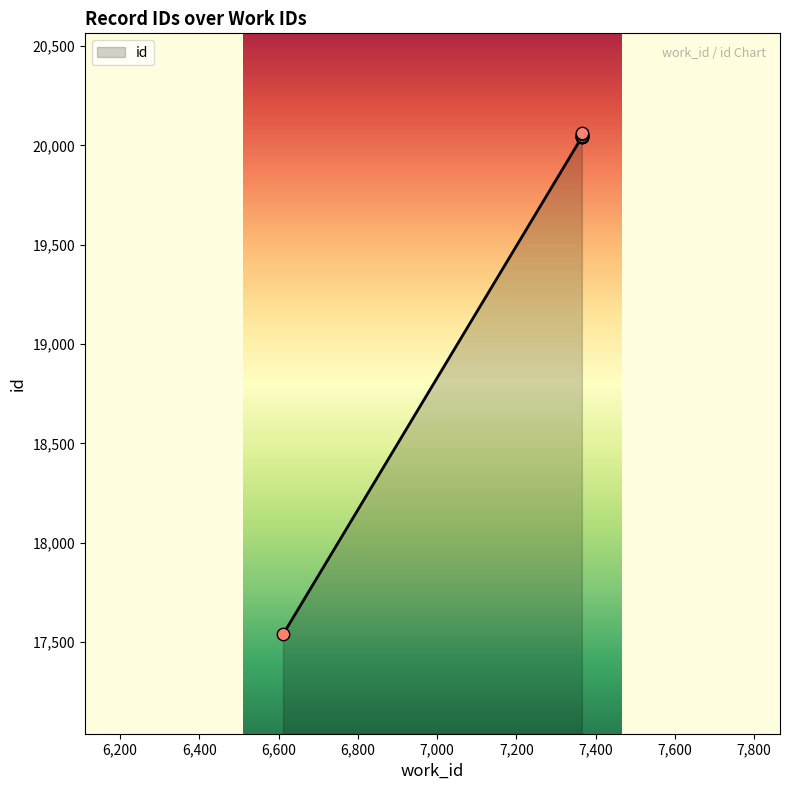

What is the ratio of the value at 7365 to the value at 7365?

1.0